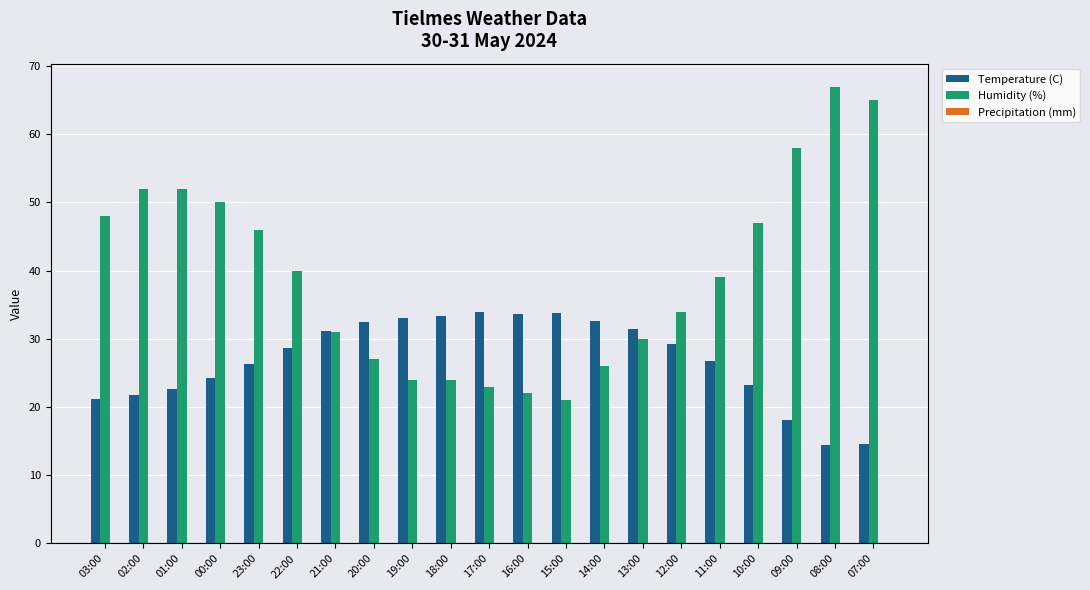

Which label corresponds to the largest value in the chart?

08:00